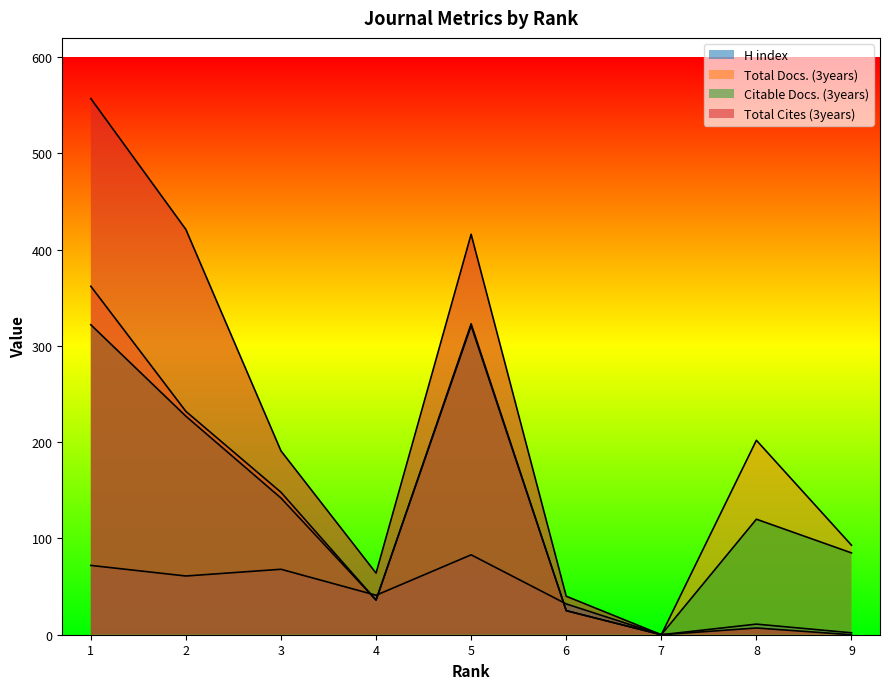

Is it true that Citable Docs. (3years) equals 142 at 3?

True